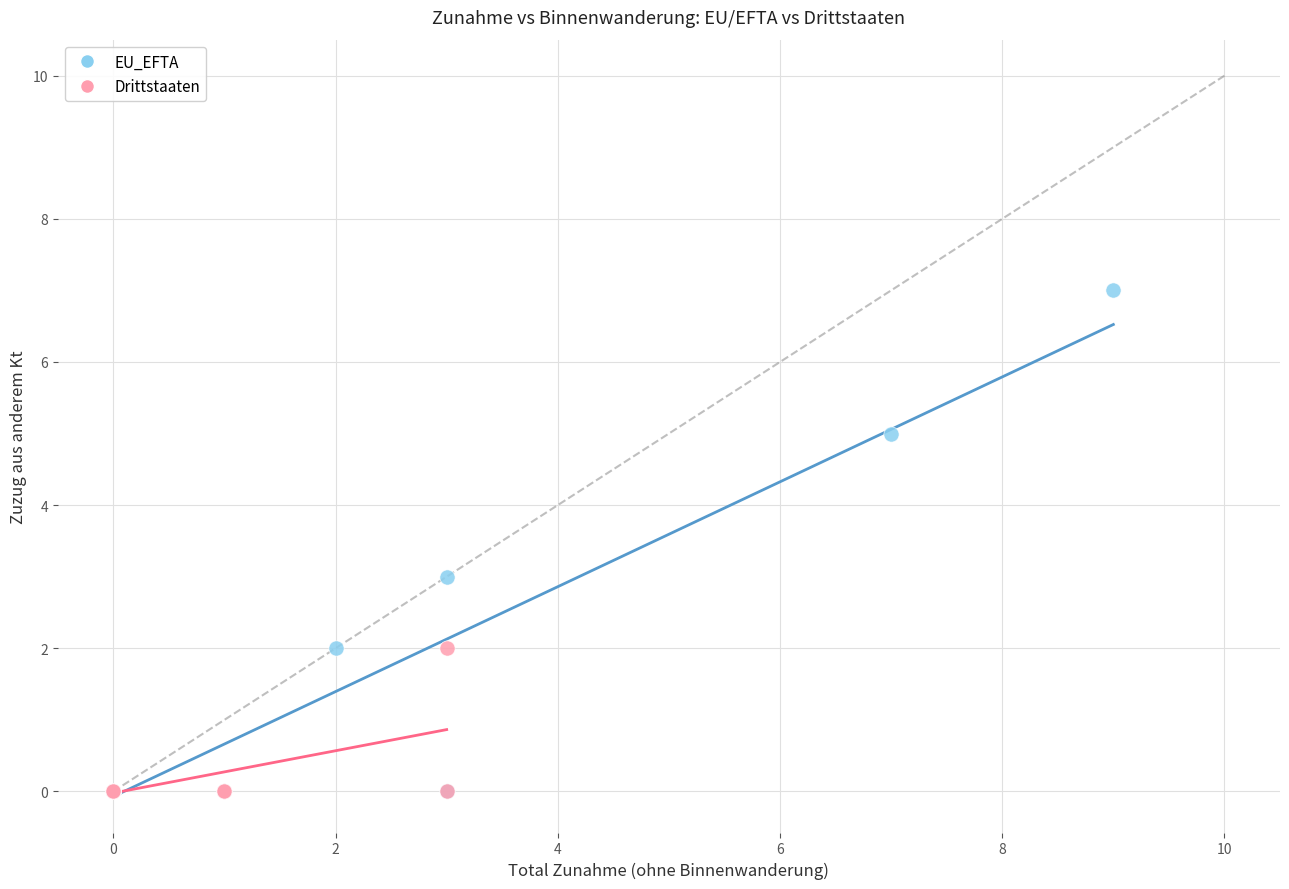

Which series has the widest spread of Y values?

EU_EFTA